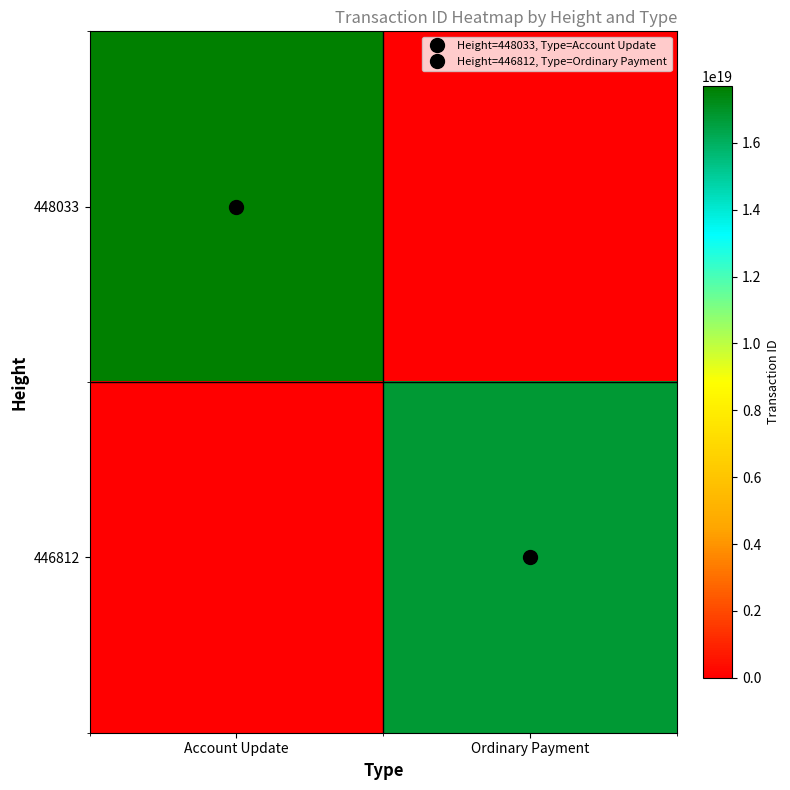

Between Account Update and Ordinary Payment, which series saw the biggest shift?

448033